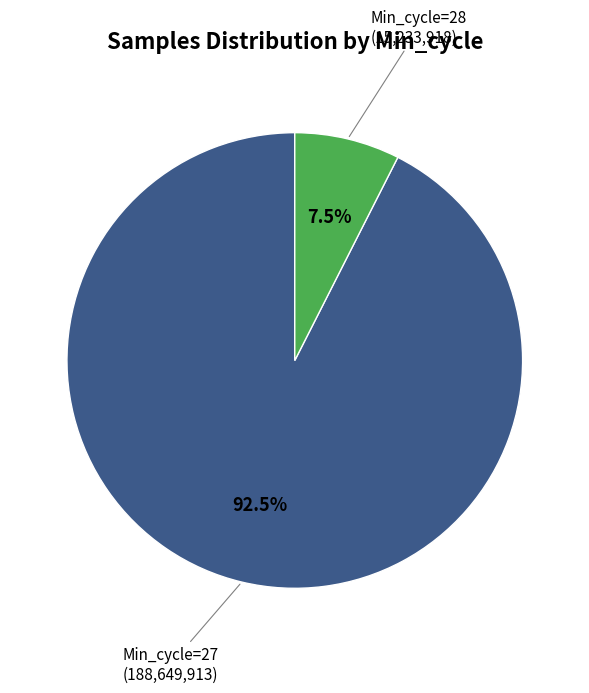

Does Min_cycle=27 account for over 50% of the chart?

Yes